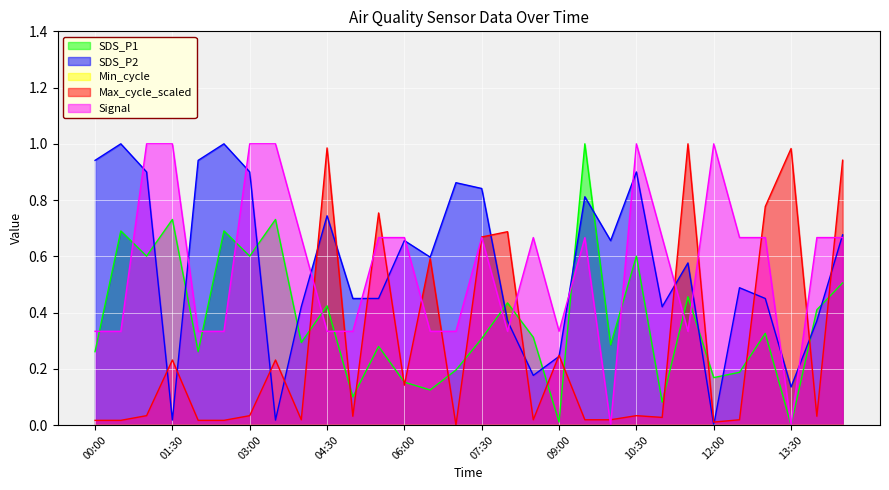

How many lines are shown in the chart?

5